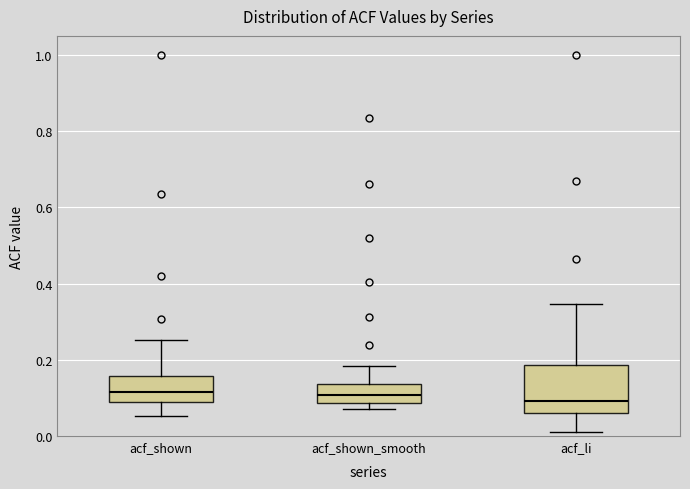

Reading left to right, transcribe this box plot: for each box, give where its median line is, the range the box spans, and where its two whiskers end, as read against the y-axis. The values are not printed on the chart, so give them approximately, as read against the axis.

acf_shown: median 0.12, box 0.08 to 0.16, whiskers 0.06 to 0.26
acf_shown_smooth: median 0.10, box 0.08 to 0.14, whiskers 0.08 (just below the box's lower edge) to 0.18
acf_li: median 0.10, box 0.06 to 0.18, whiskers 0.02 to 0.34